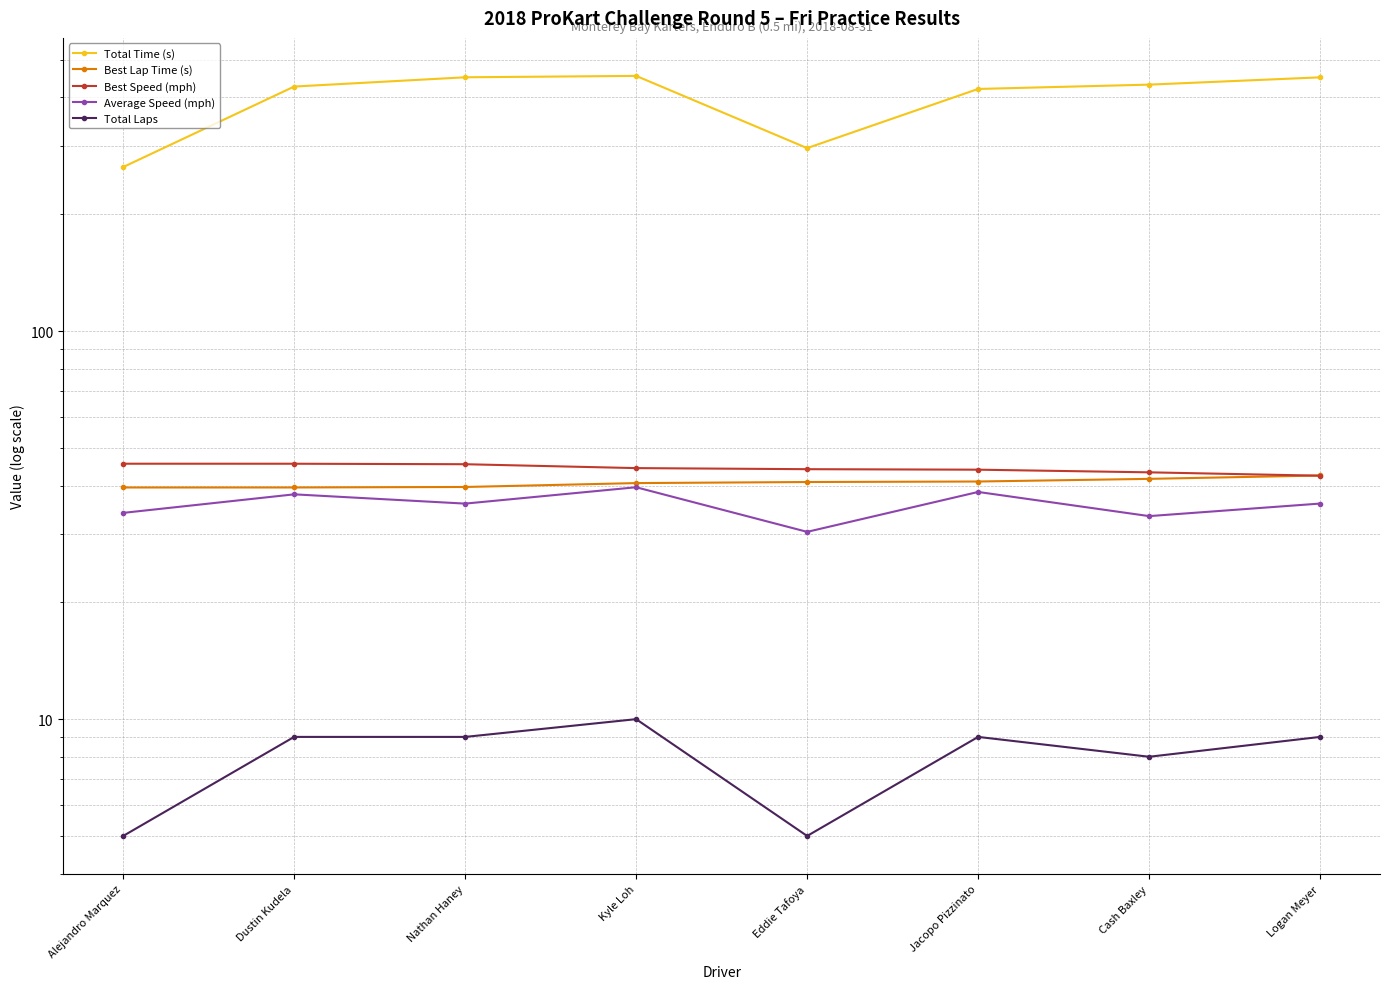

Between Cash Baxley and Nathan Haney, which is larger?

Nathan Haney